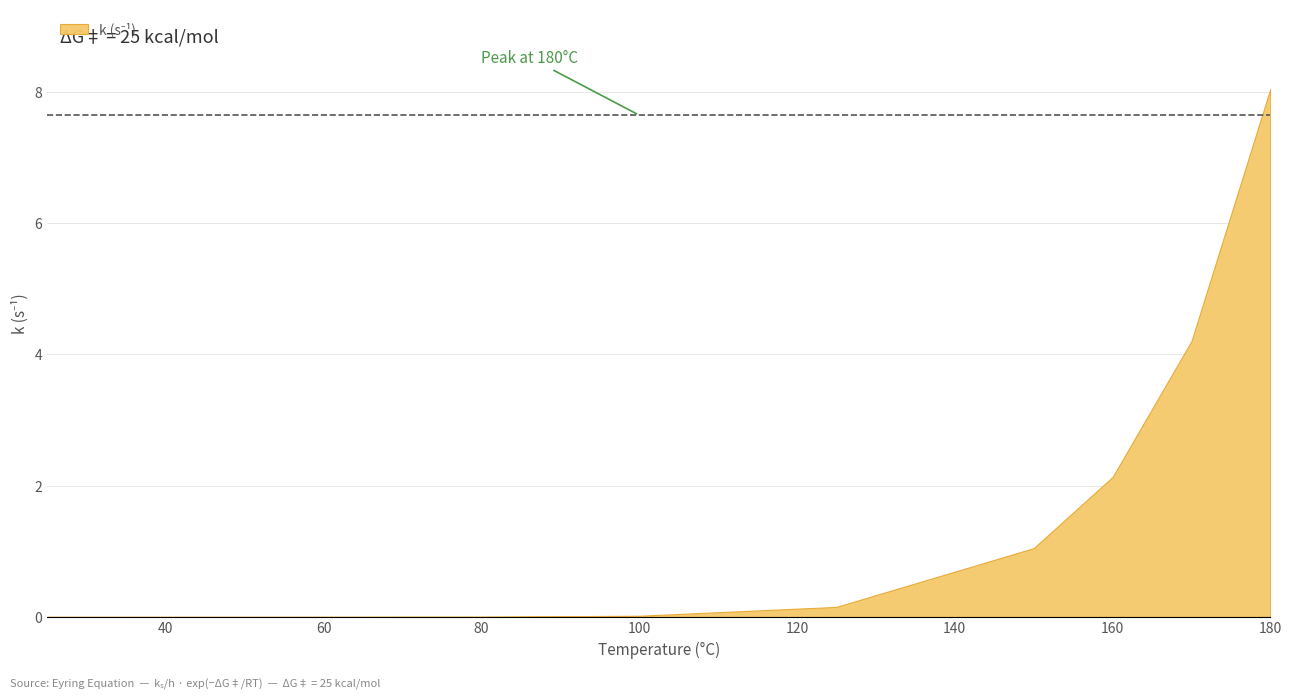

Rank the categories by value from highest to lowest.

180, 170, 160, 150, 125, 100, 80, 50, 35, 25